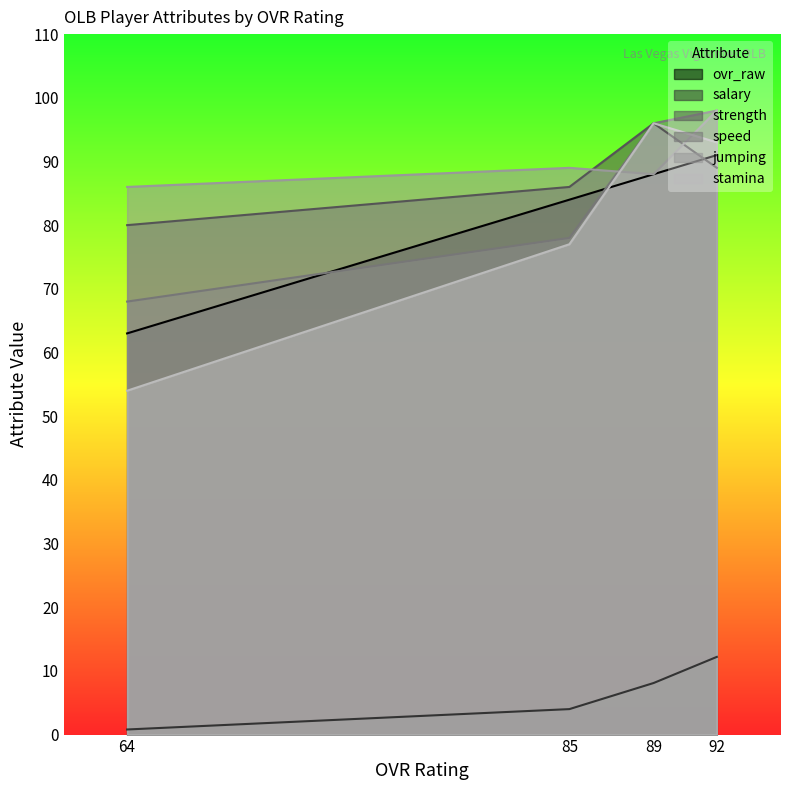

What is the difference between the highest and lowest values at 92?

85.8